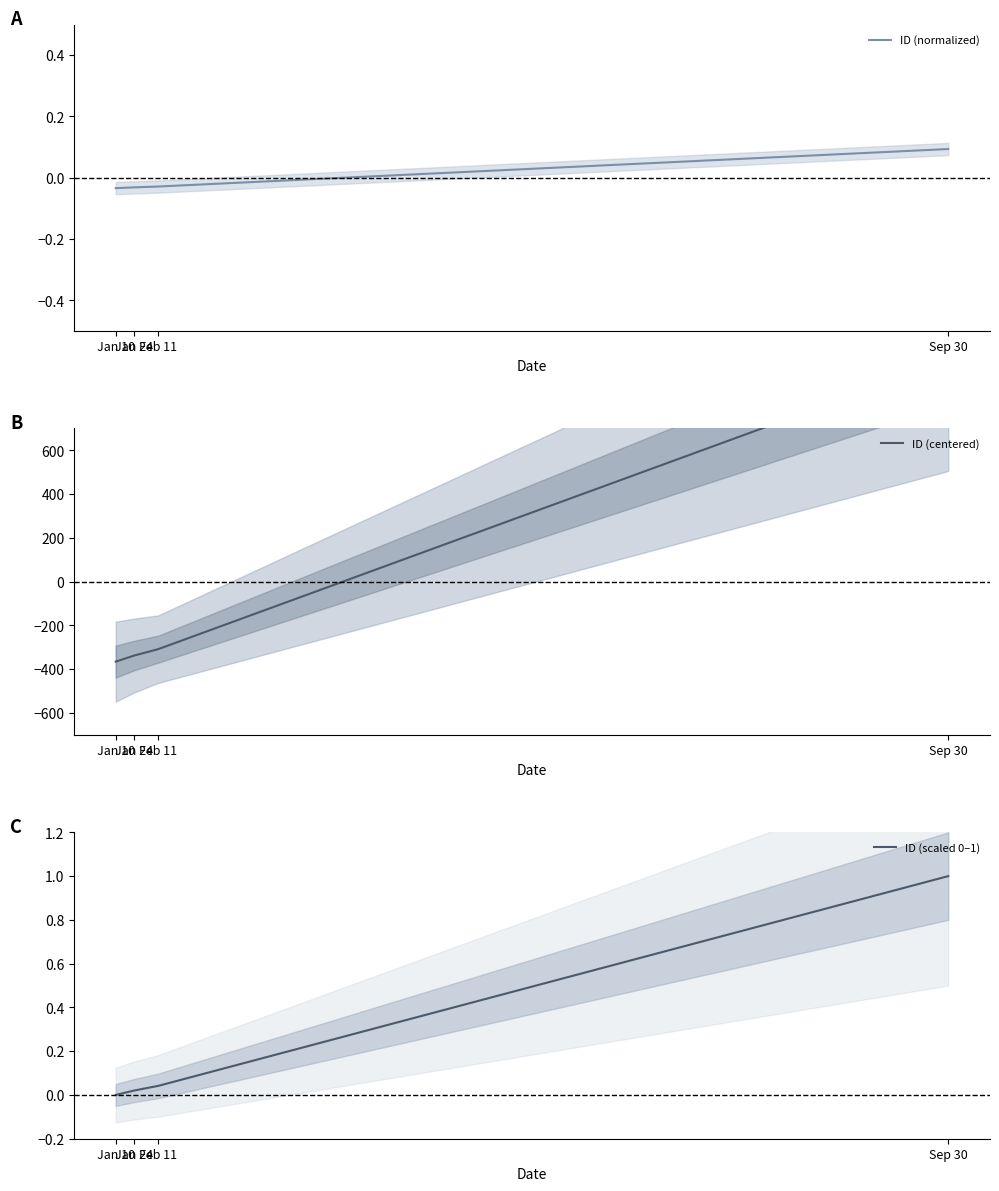

Rank the categories by ID (scaled 0–1) value from highest to lowest.

Sep 30, Feb 11, Jan 24, Jan 10